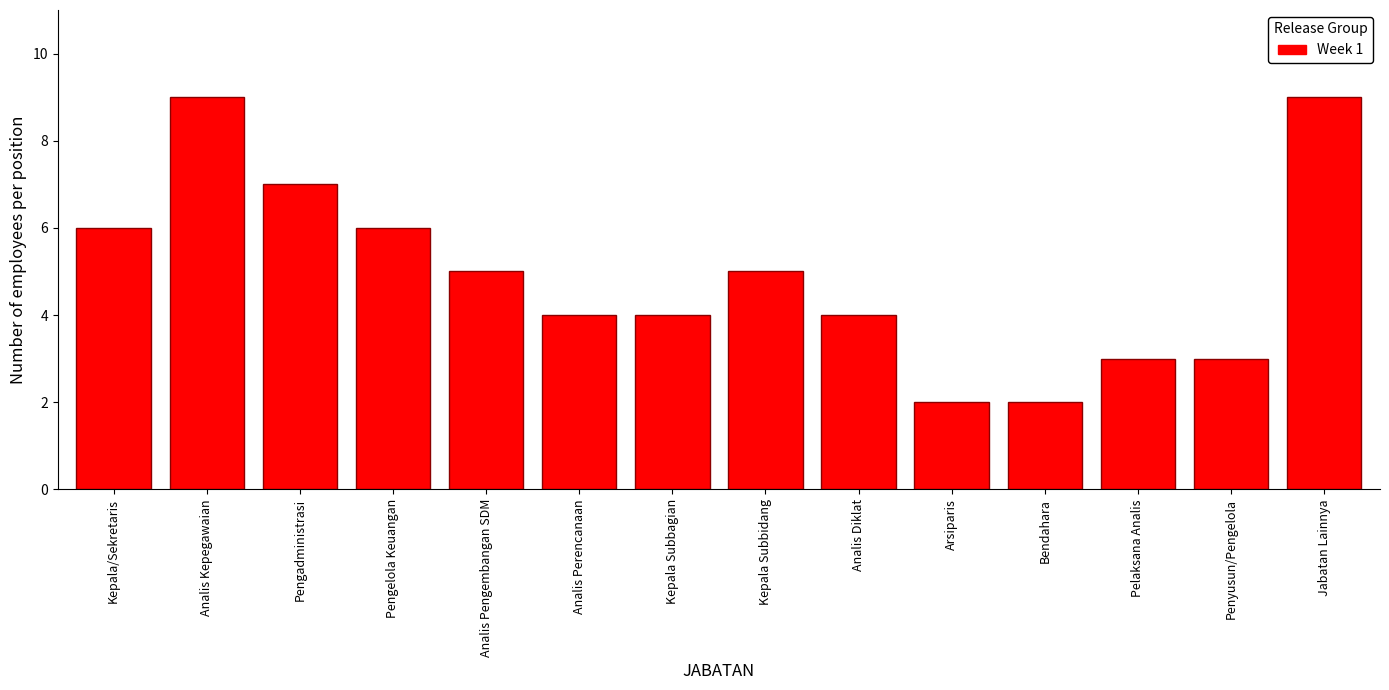

Reading left to right, list all the values displayed in this chart.

6	9	7	6	5	4	4	5	4	2	2	3	3	9